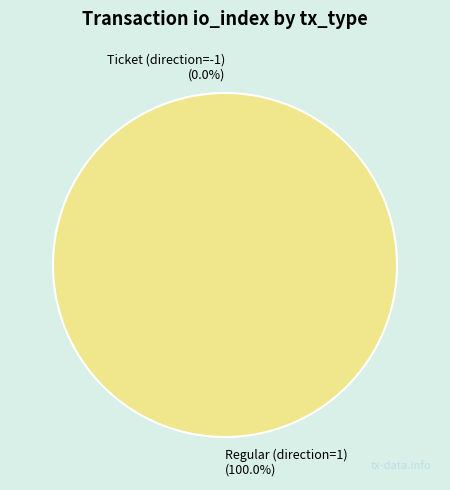

Is it true that Regular (direction=1) is 91% of the pie?

False